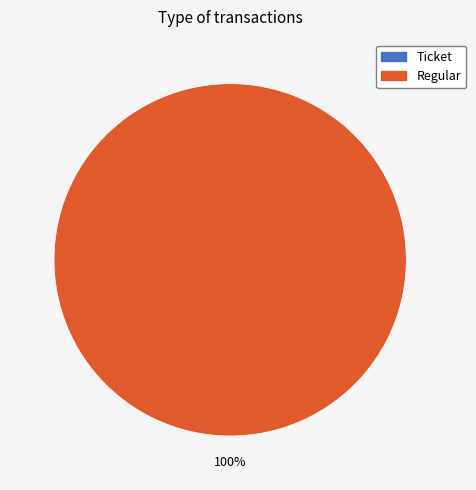

Which category has the smallest portion of the pie?

Ticket